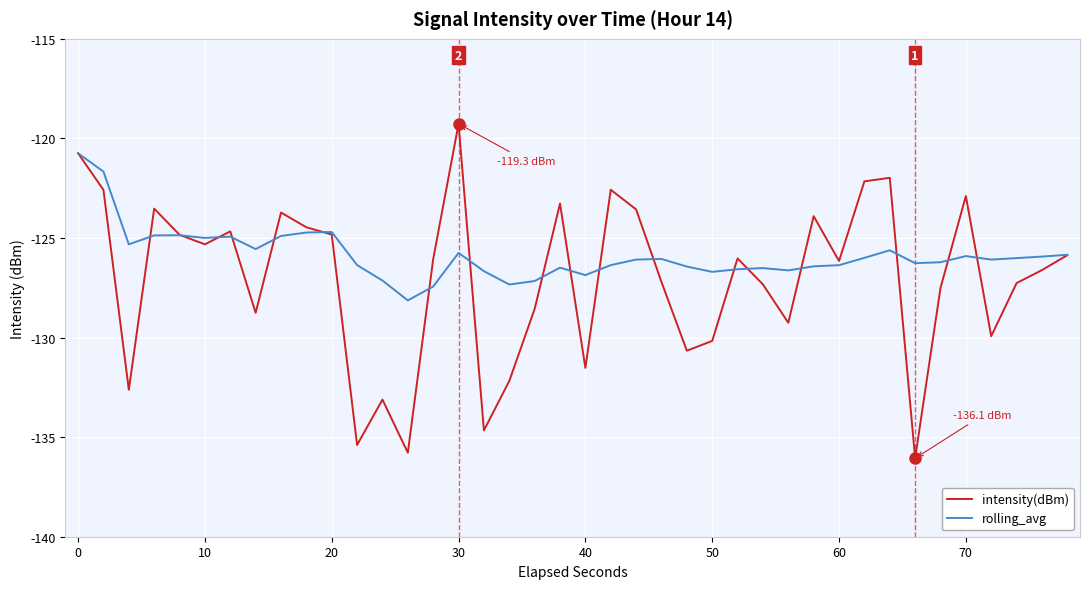

Which series has the largest total across all categories?

rolling_avg